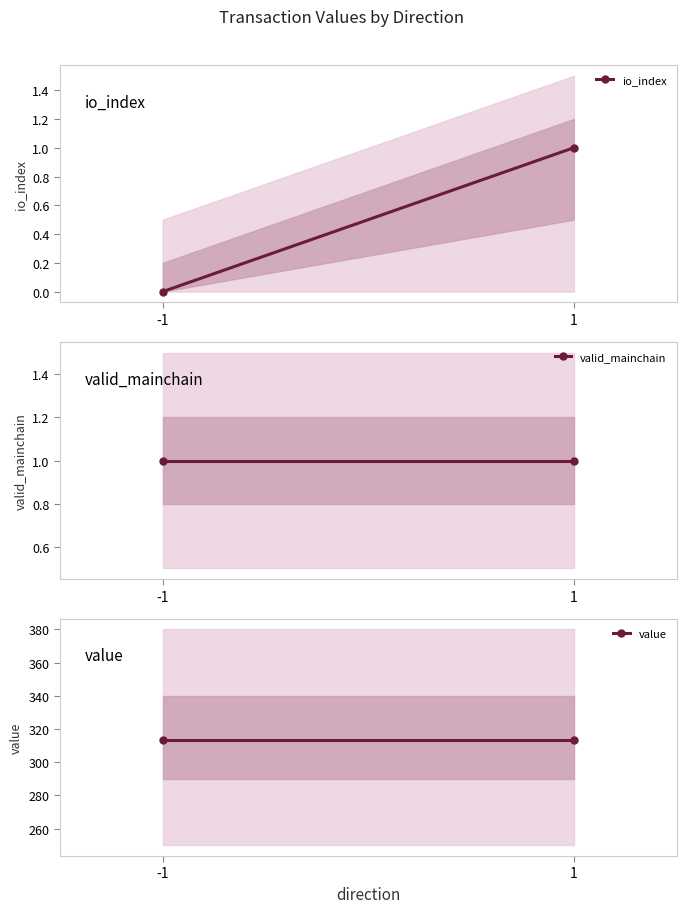

What is the difference between the io_index values at -1 and 1?

1.0